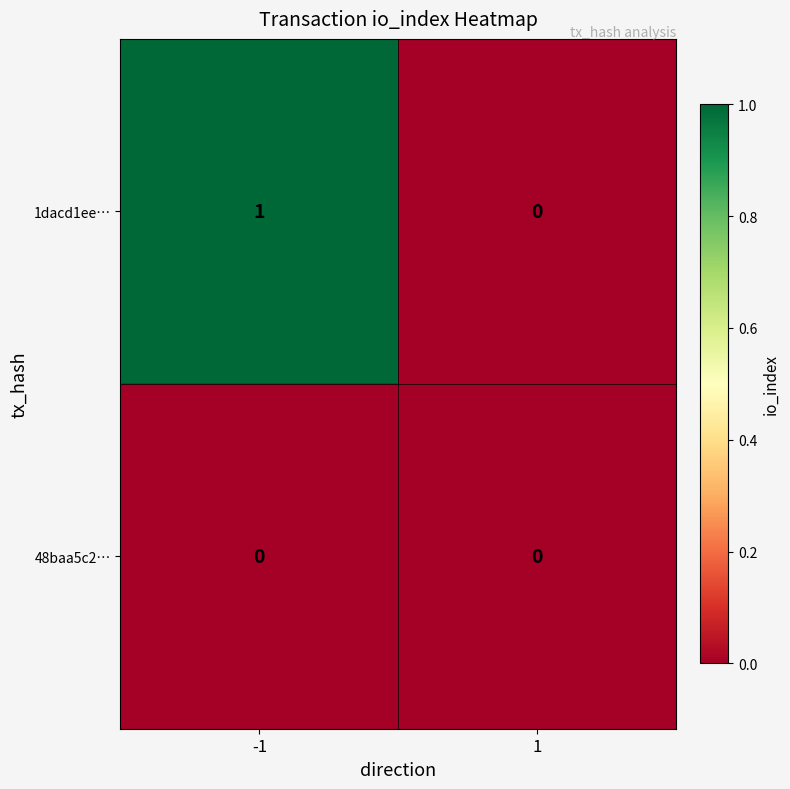

What is the greatest value displayed?

1